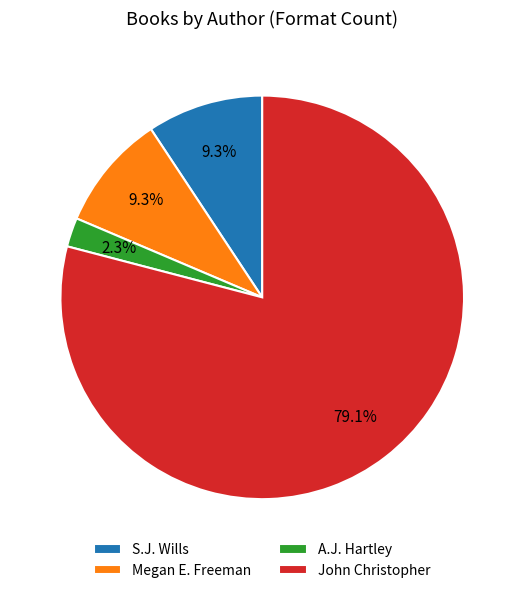

What portion of the pie excludes A.J. Hartley?

97.7%